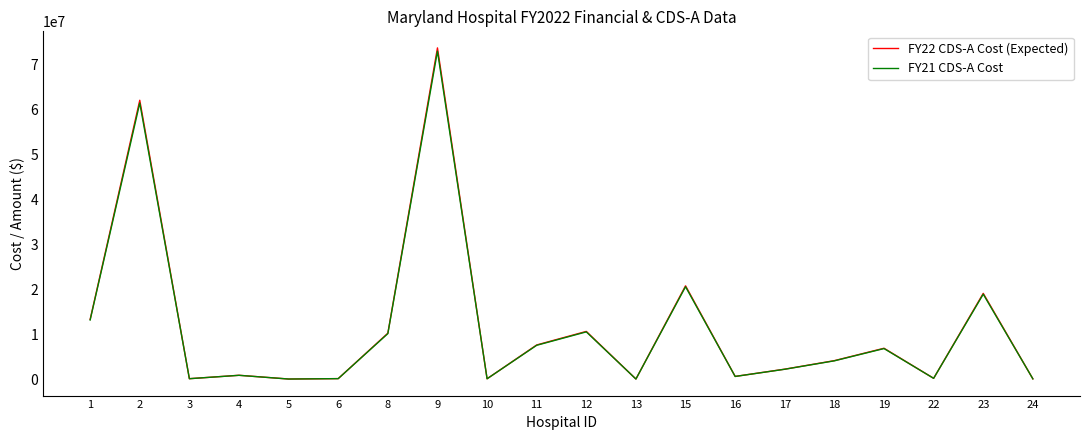

The value of FY22 CDS-A Cost (Expected) at 2 is 37548747.2. True or false?

False